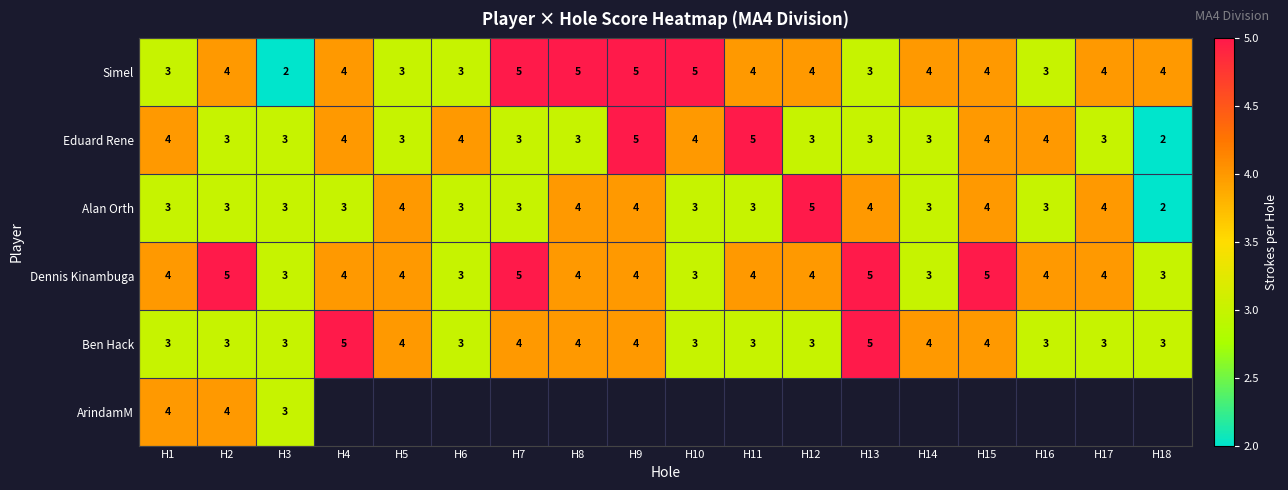

Between H15 and H3, which is larger?

H15